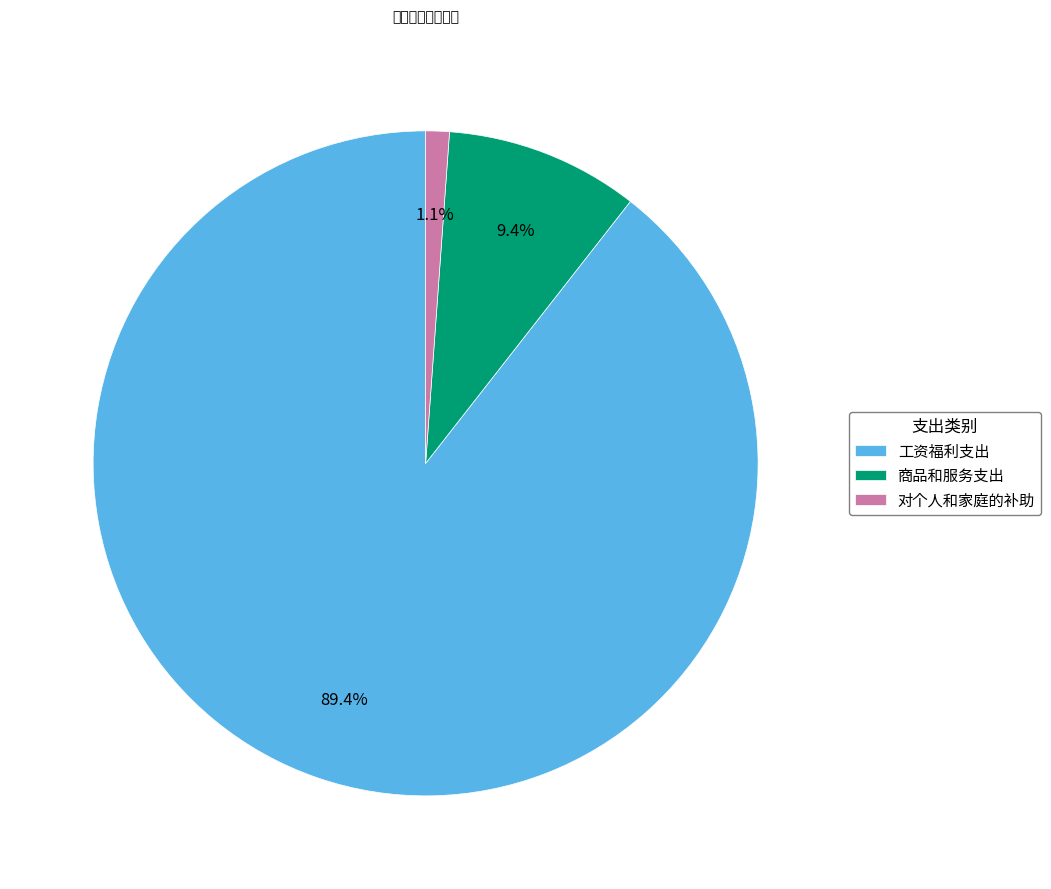

To the nearest percent, what is the difference between the largest and smallest slice percentages?

88%